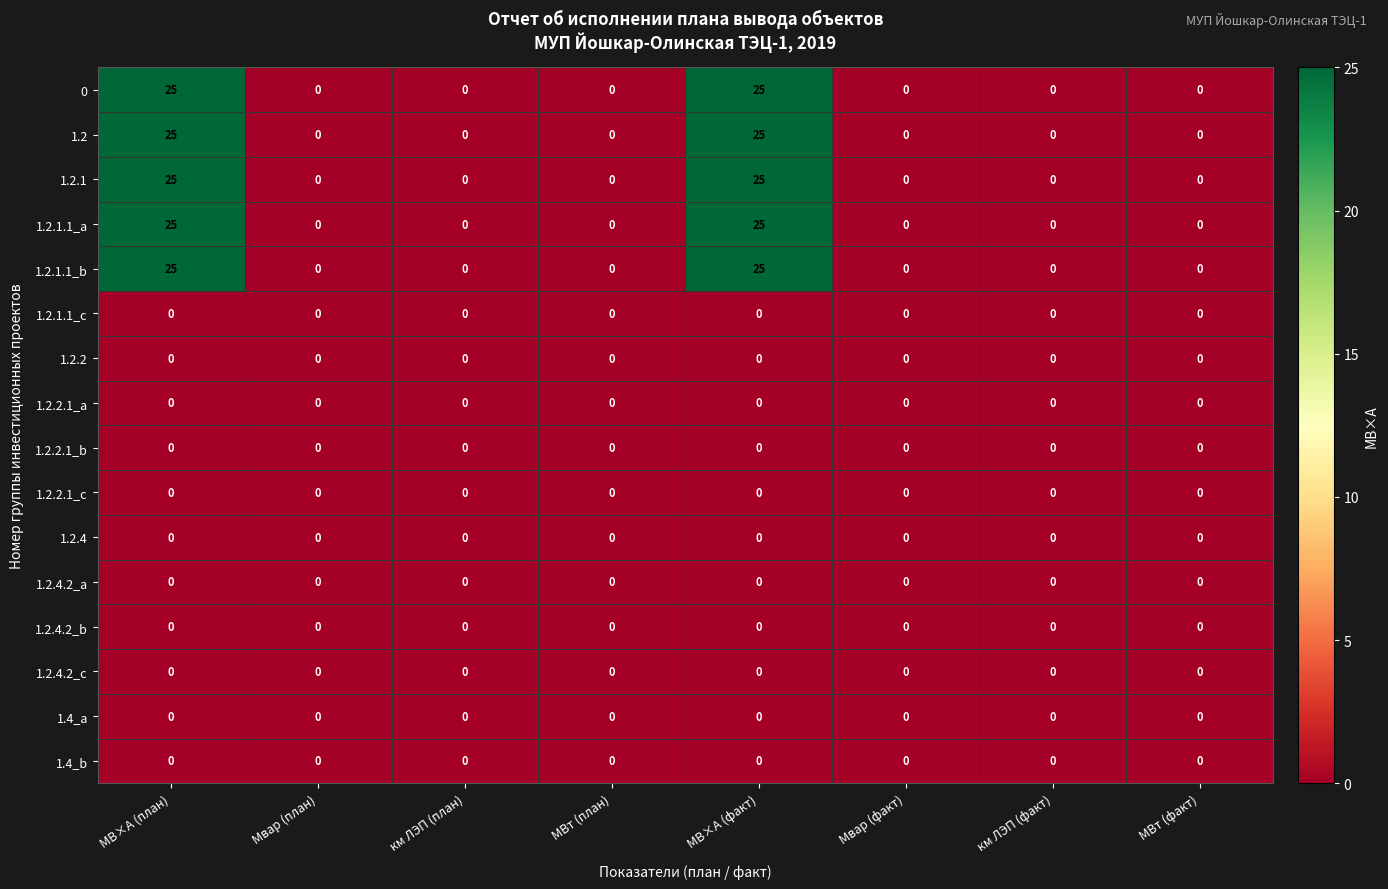

At how many categories does at least one series exceed 13?

2